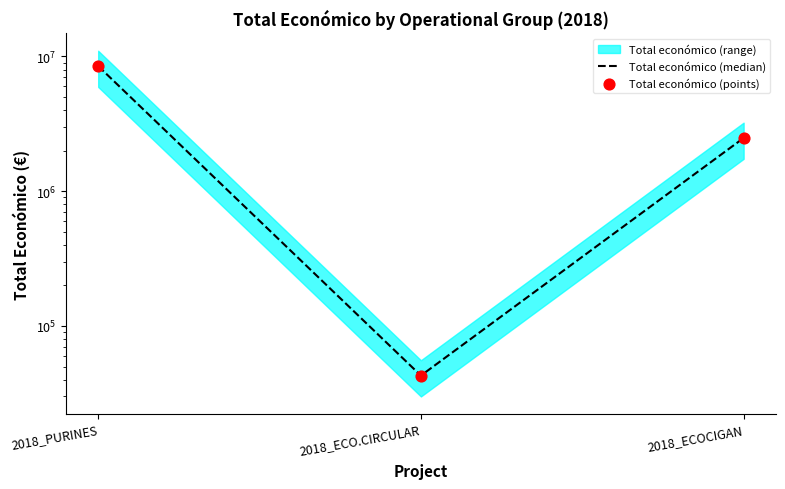

Is the value of Total económico (points) at 2018_ECO.CIRCULAR greater than the value of Total económico (median) at 2018_ECO.CIRCULAR?

No